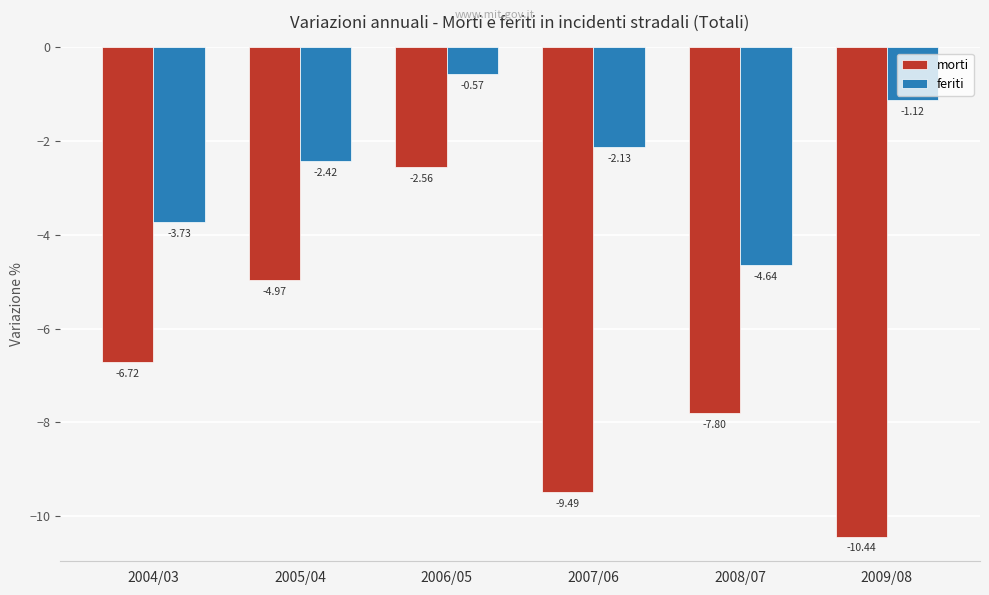

What is the sum of all feriti values?

-14.6